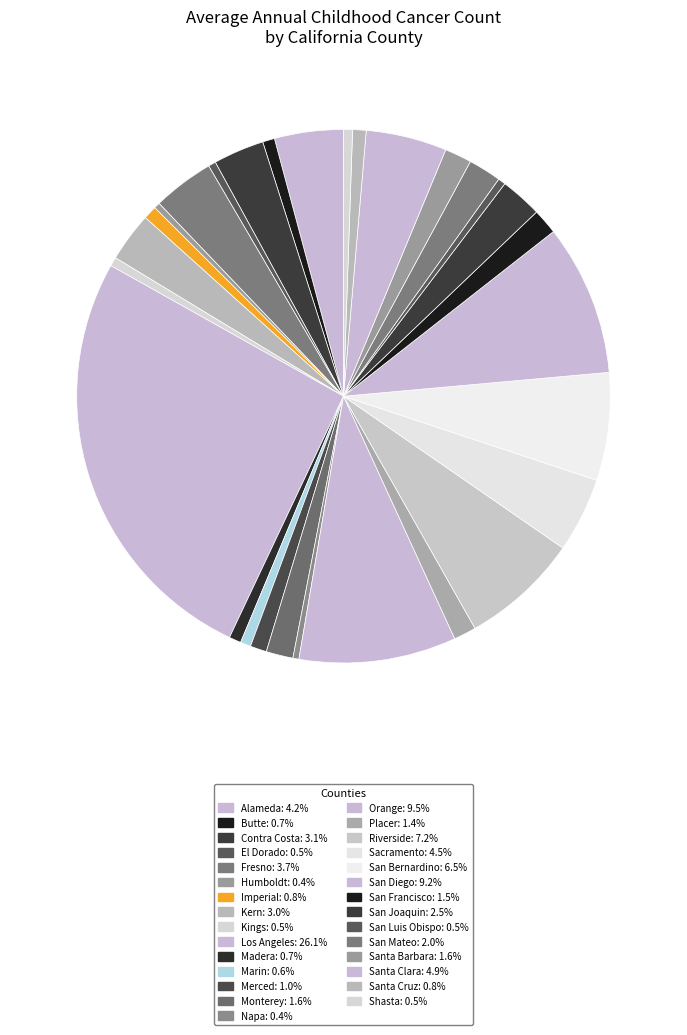

Rank the categories by value from highest to lowest.

Los Angeles, Orange, San Diego, Riverside, San Bernardino, Santa Clara, Sacramento, Alameda, Fresno, Contra Costa, Kern, San Joaquin, San Mateo, Monterey, Santa Barbara, San Francisco, Placer, Merced, Imperial, Santa Cruz, Butte, Madera, Marin, Kings, Shasta, El Dorado, San Luis Obispo, Humboldt, Napa